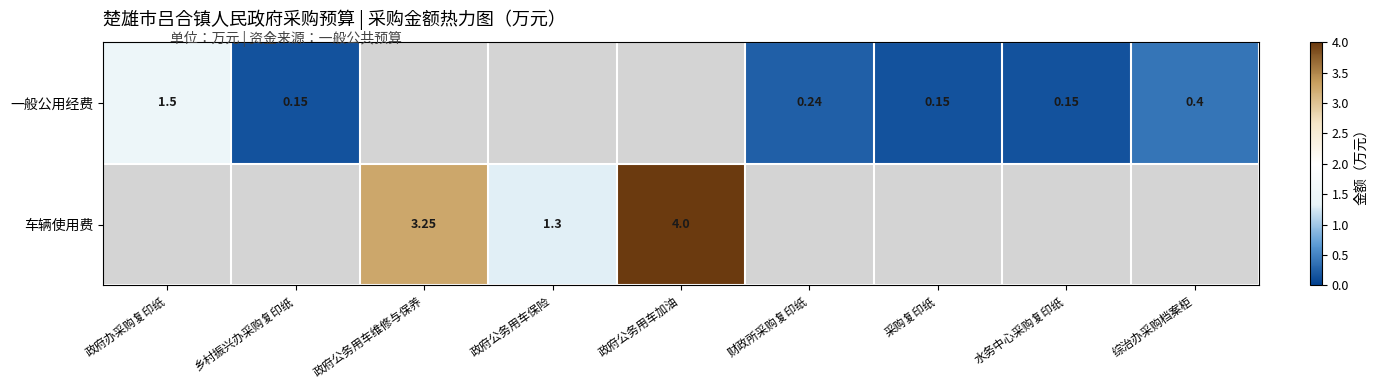

What is the approximate value of 车辆使用费 at 政府公务用车加油?

4.0